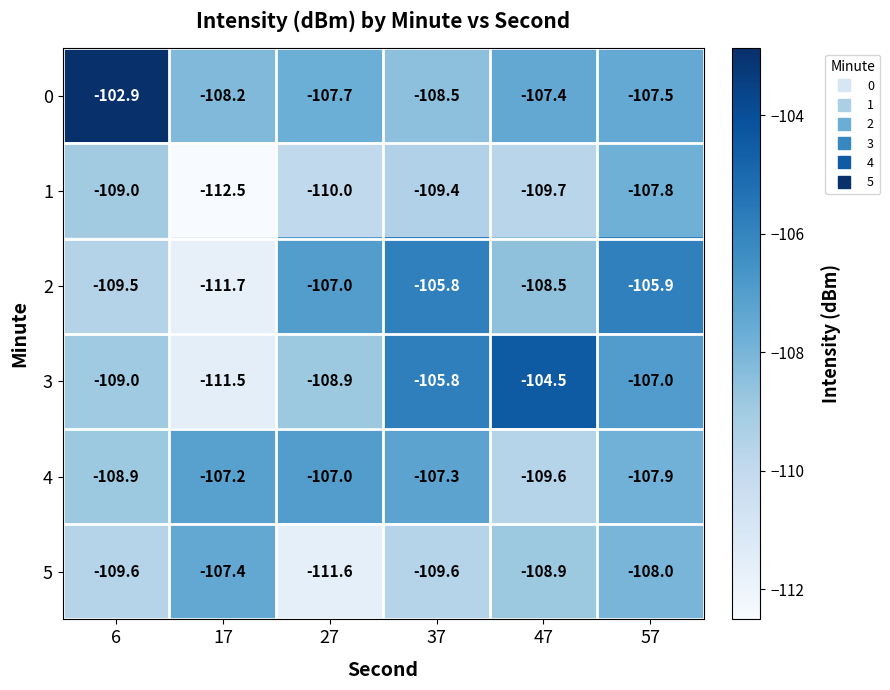

How many values in the 1 series are below -109?

4